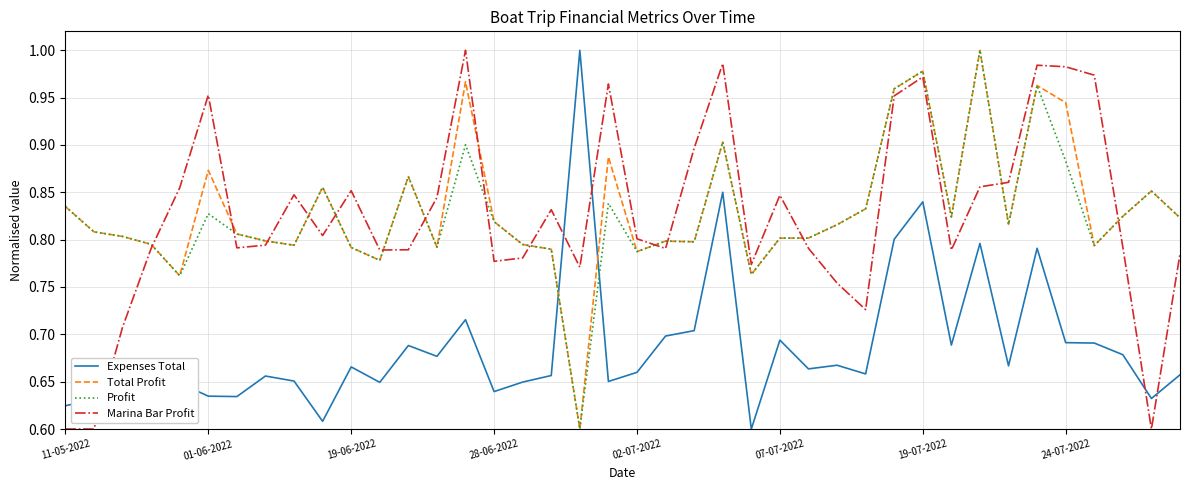

After their last crossing, which series has the higher values: Total Profit or Expenses Total?

Total Profit